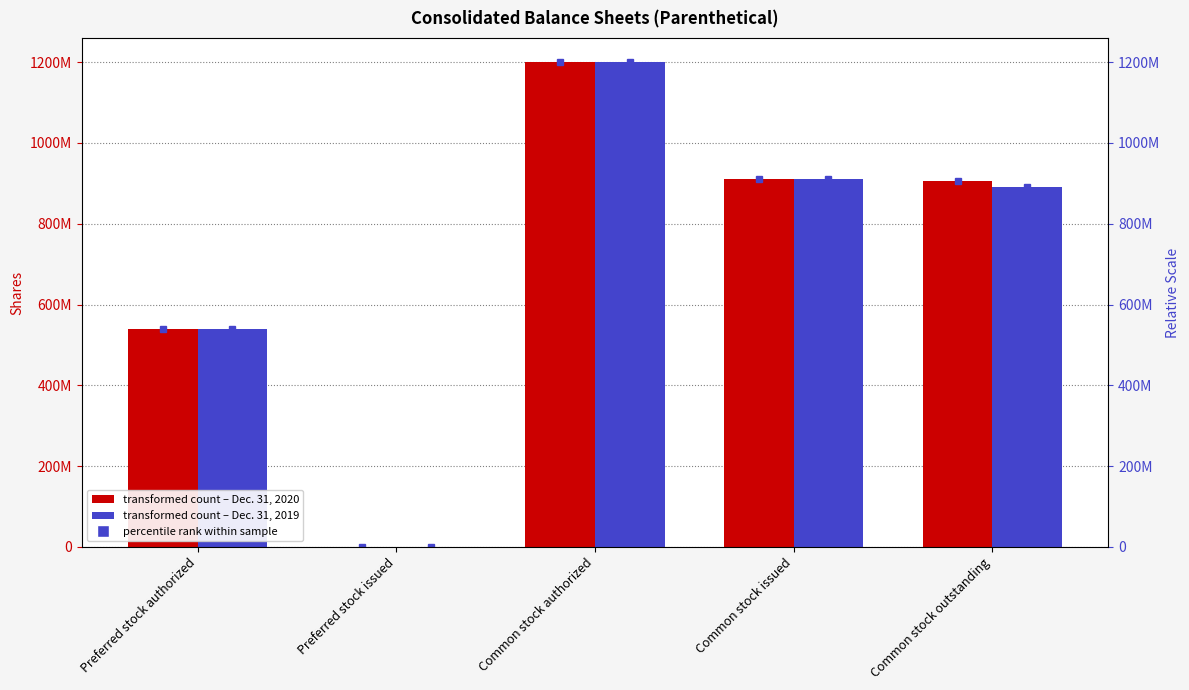

What is the difference between the second highest and minimum values in the Dec. 31, 2019 series?

911186920